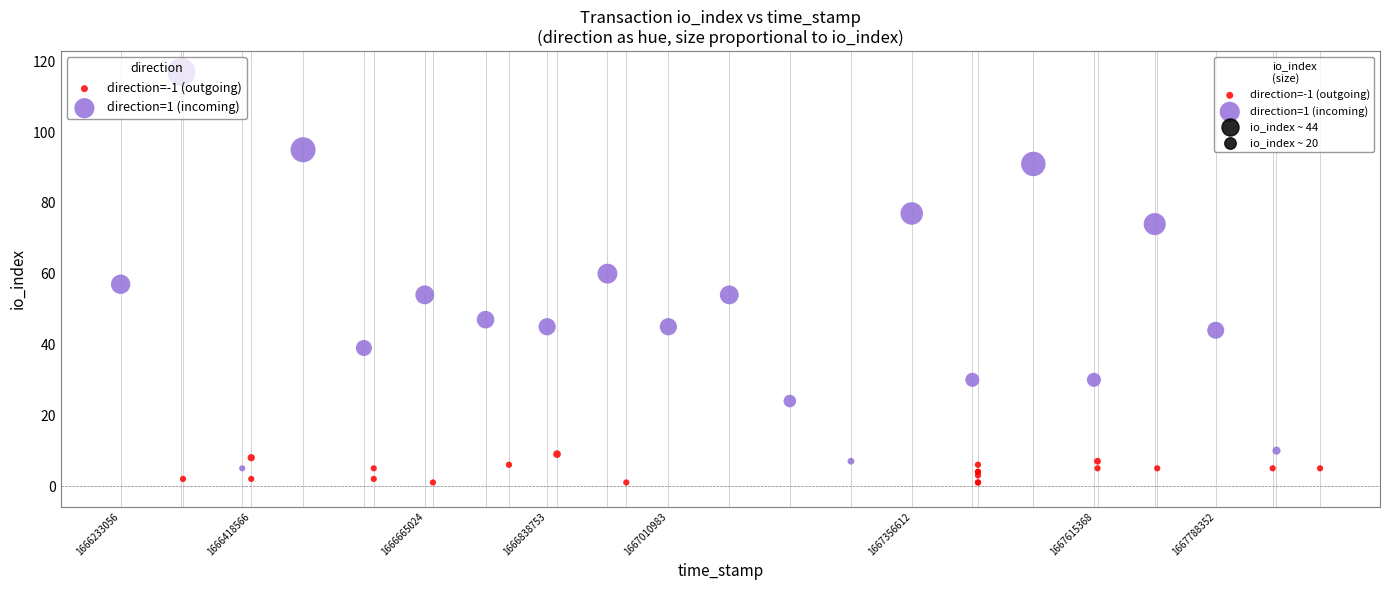

Which series has the widest spread of Y values?

direction=1 (incoming)